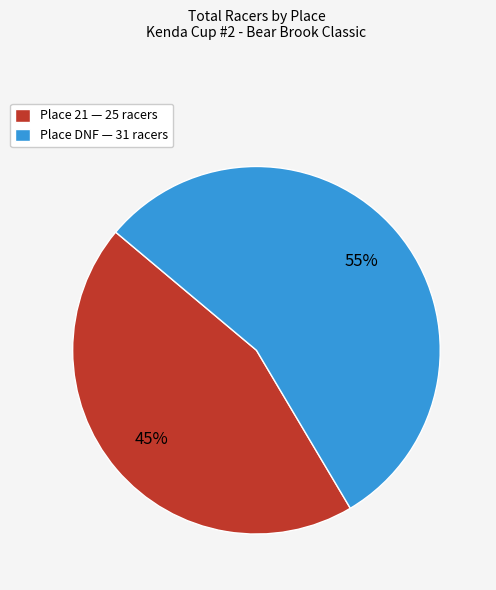

To the nearest percent, what is the average slice percentage?

50%